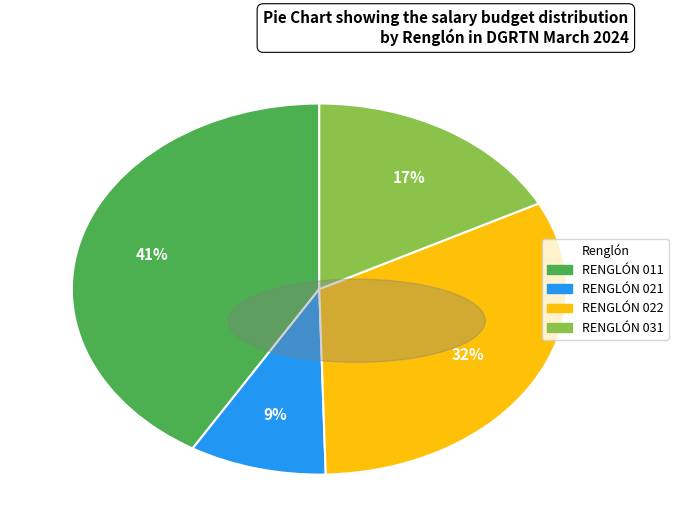

Is the sum of RENGLÓN 022 and RENGLÓN 021 greater than half?

No